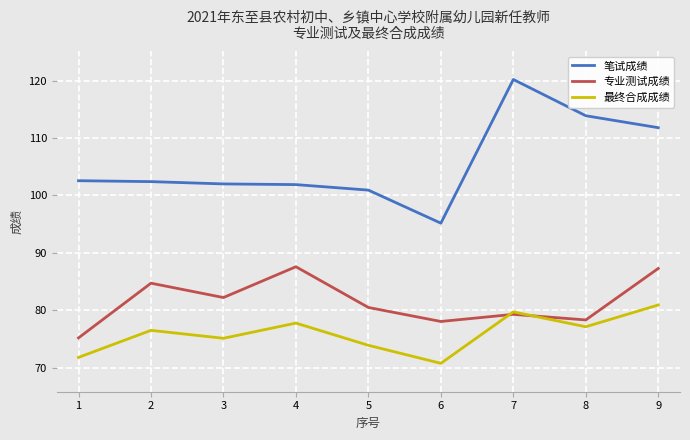

What is the sum of the 笔试成绩 values at 2 and 5?

203.3